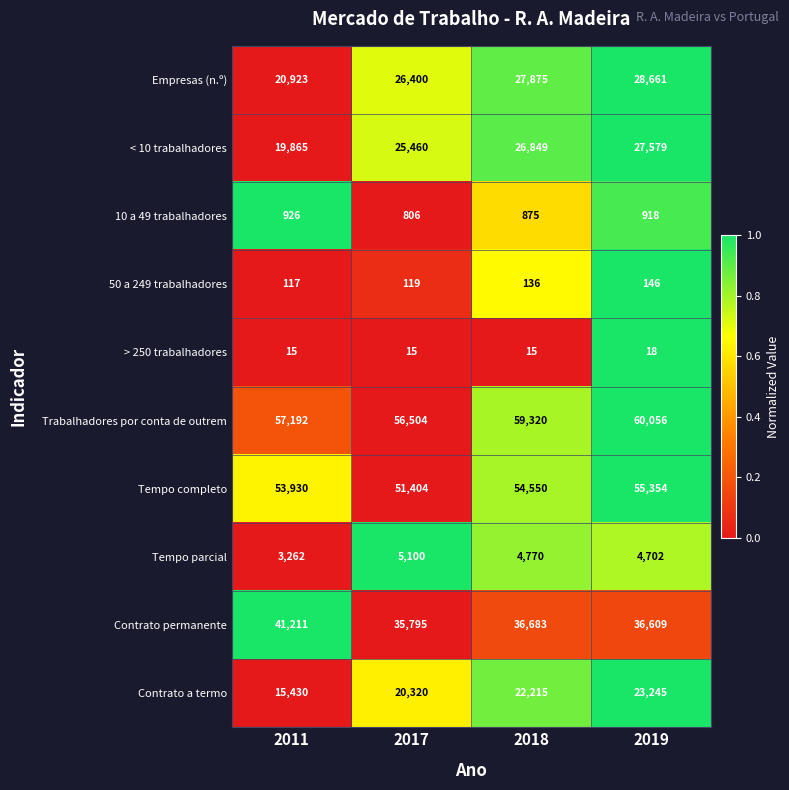

True or false: 50 a 249 trabalhadores has a value of 244 at 2019.

False